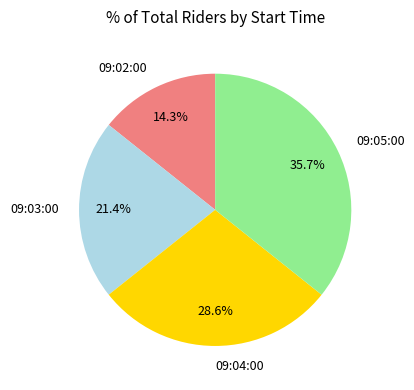

What percentage is the 09:03:00 slice, to the nearest percent?

21%